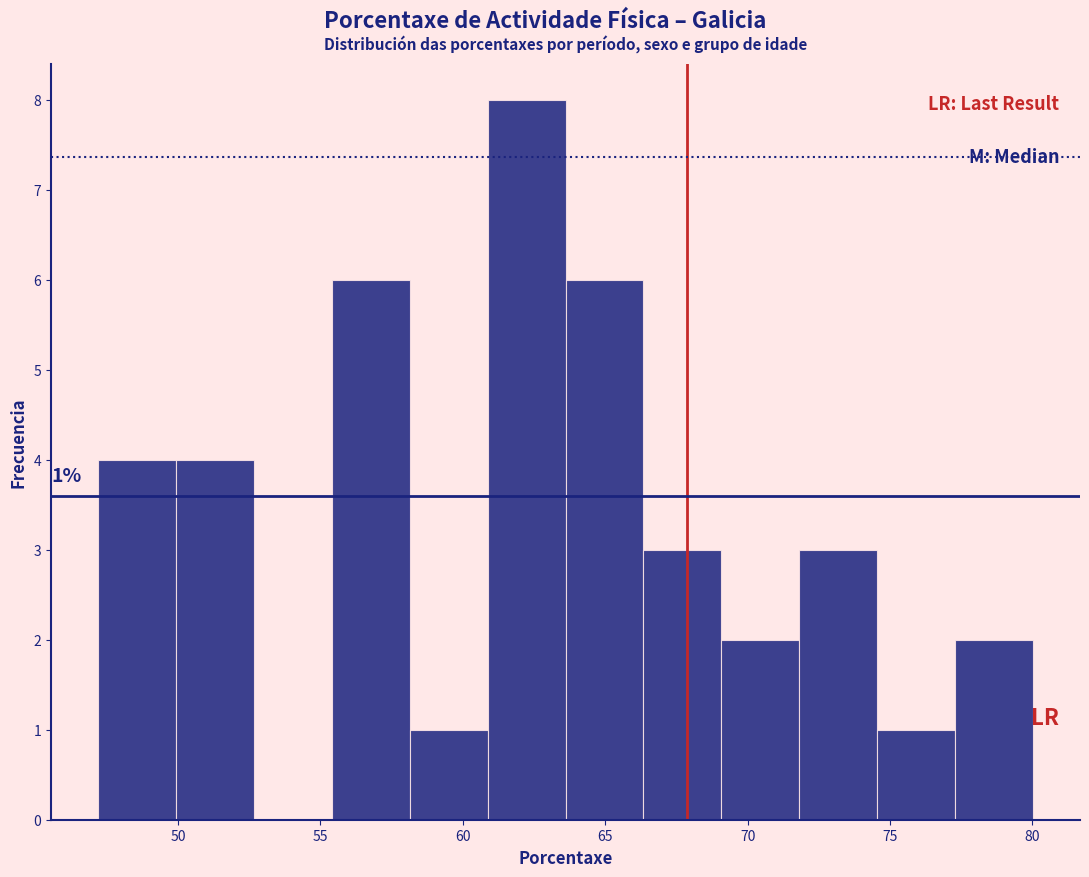

Over which range of the x-axis is the bar tallest?

61.0 to 63.5